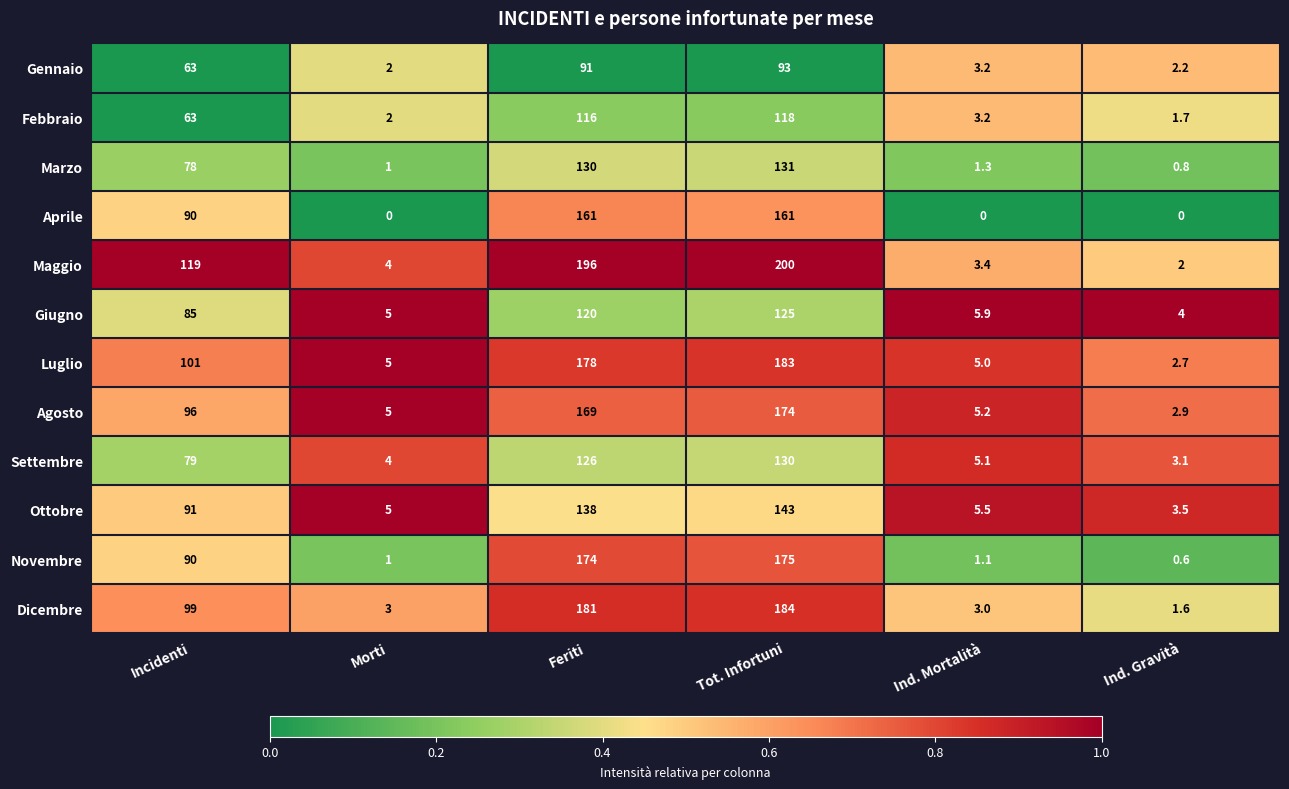

What is the difference between the maximum and second lowest values in the Giugno series?

120.0